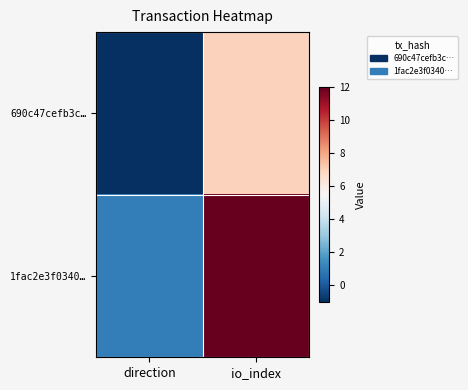

Which has a higher value, io_index or direction?

io_index